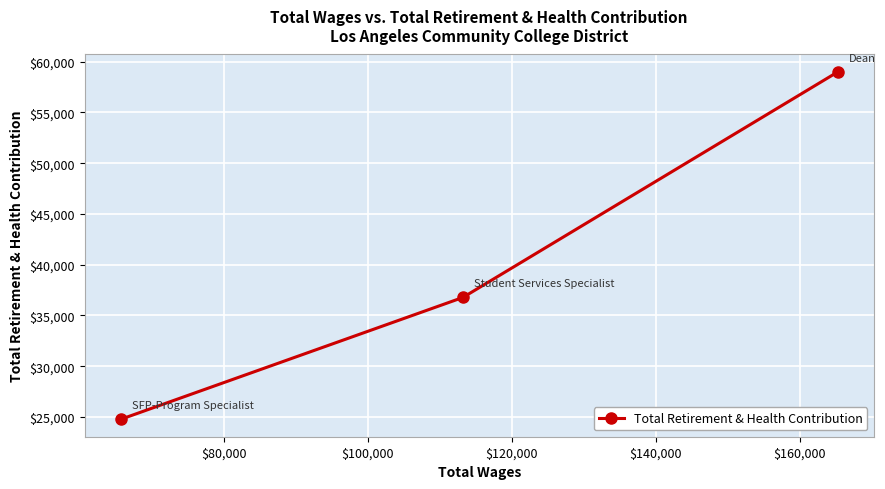

What is the value of the 1st point from the left?

24766